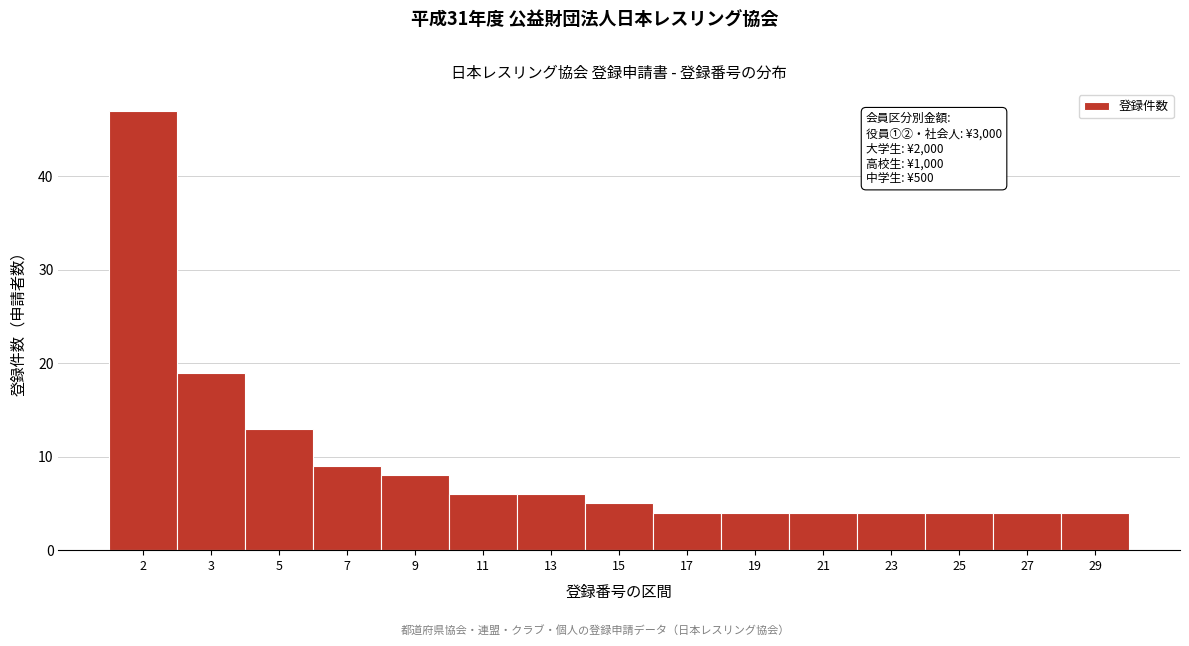

Reading left to right, extract all data points from this chart.

2=47	3=19	5=13	7=9	9=8	11=6	13=6	15=5	17=4	19=4	21=4	23=4	25=4	27=4	29=4